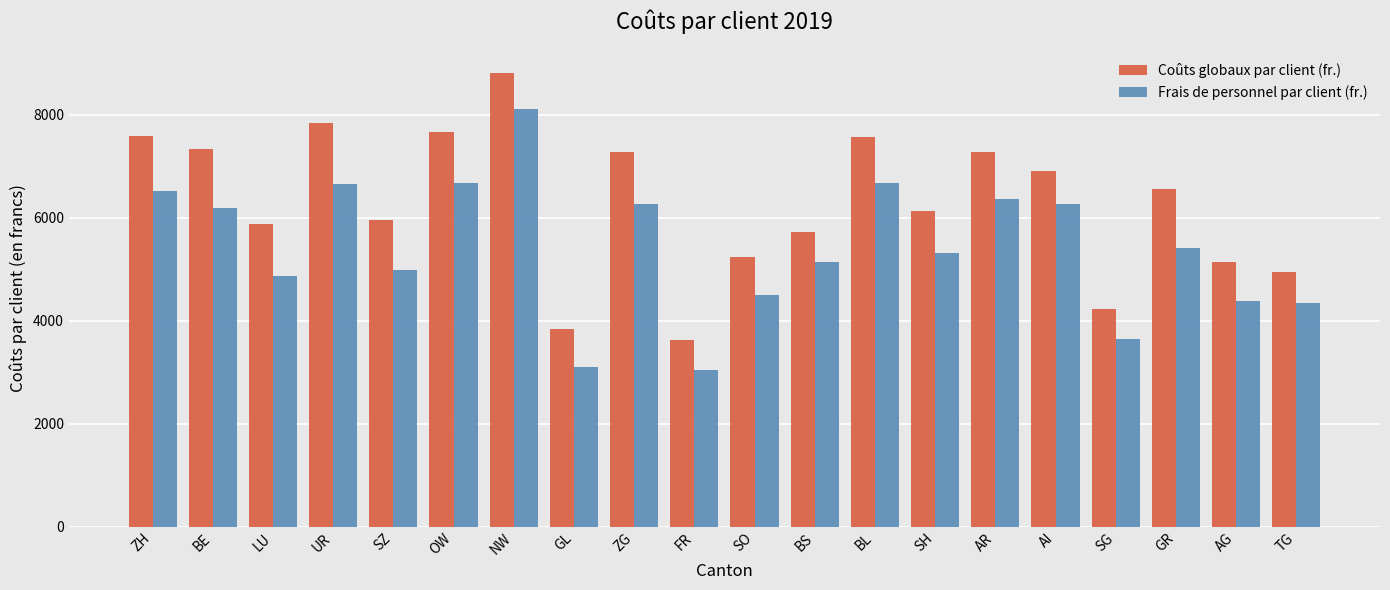

What position from the right is AI?

5